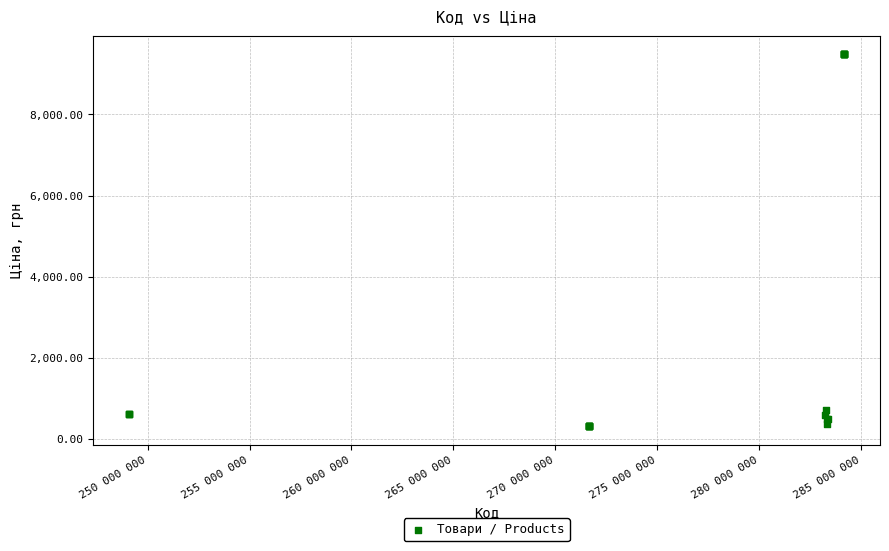

What Y value in the scatter plot is closest to 4895?

724.5